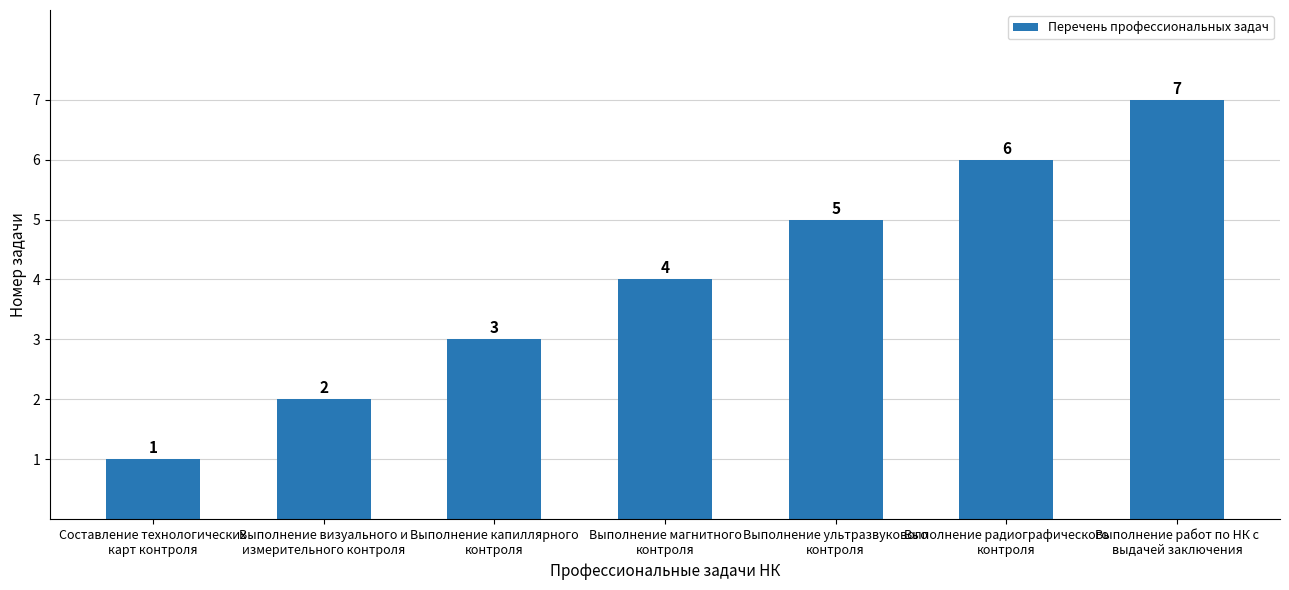

What is the greatest value displayed?

7